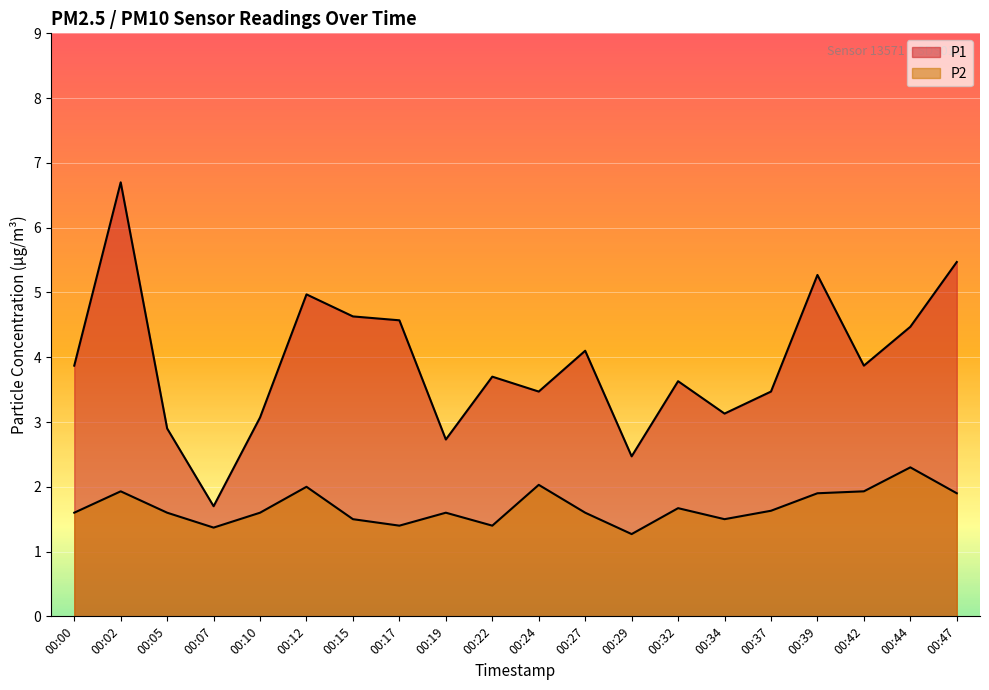

True or false: P2 and P1 cross at least once.

False